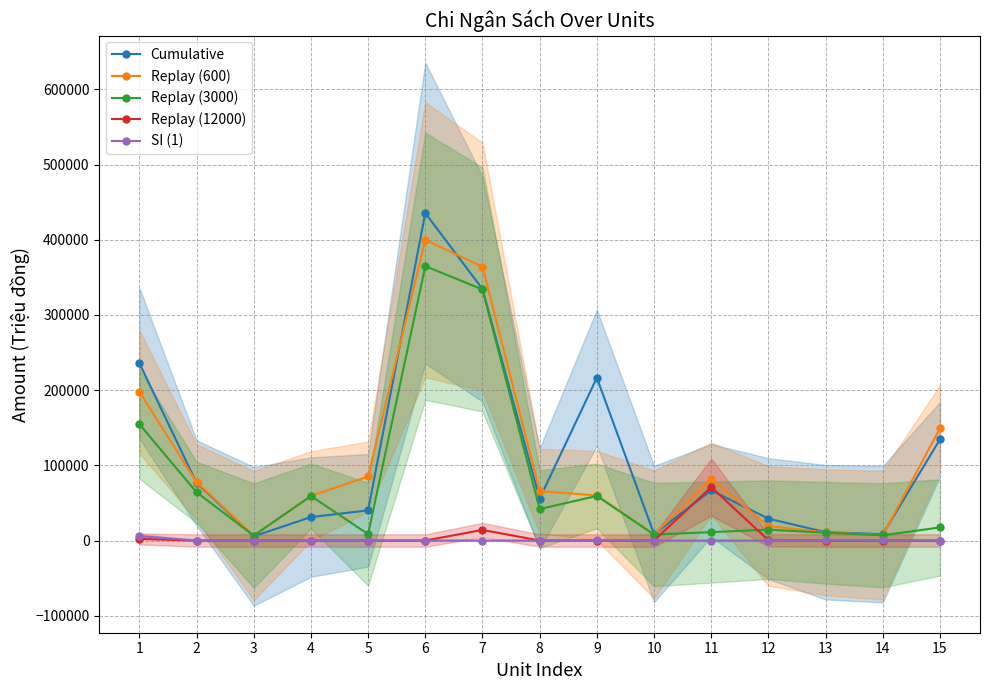

Which series has the widest spread of values?

Cumulative